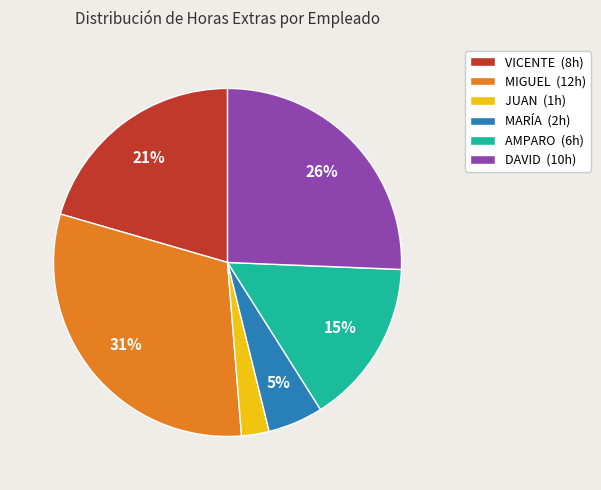

What is the smallest slice in the pie chart?

JUAN